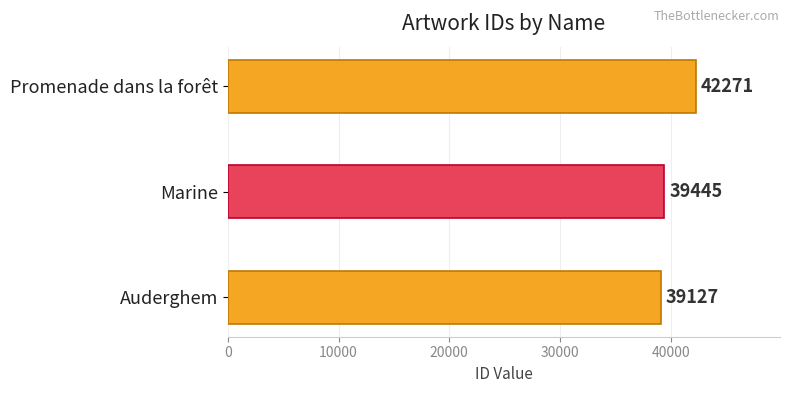

Rank the categories by value from lowest to highest.

Auderghem, Marine, Promenade dans la forêt